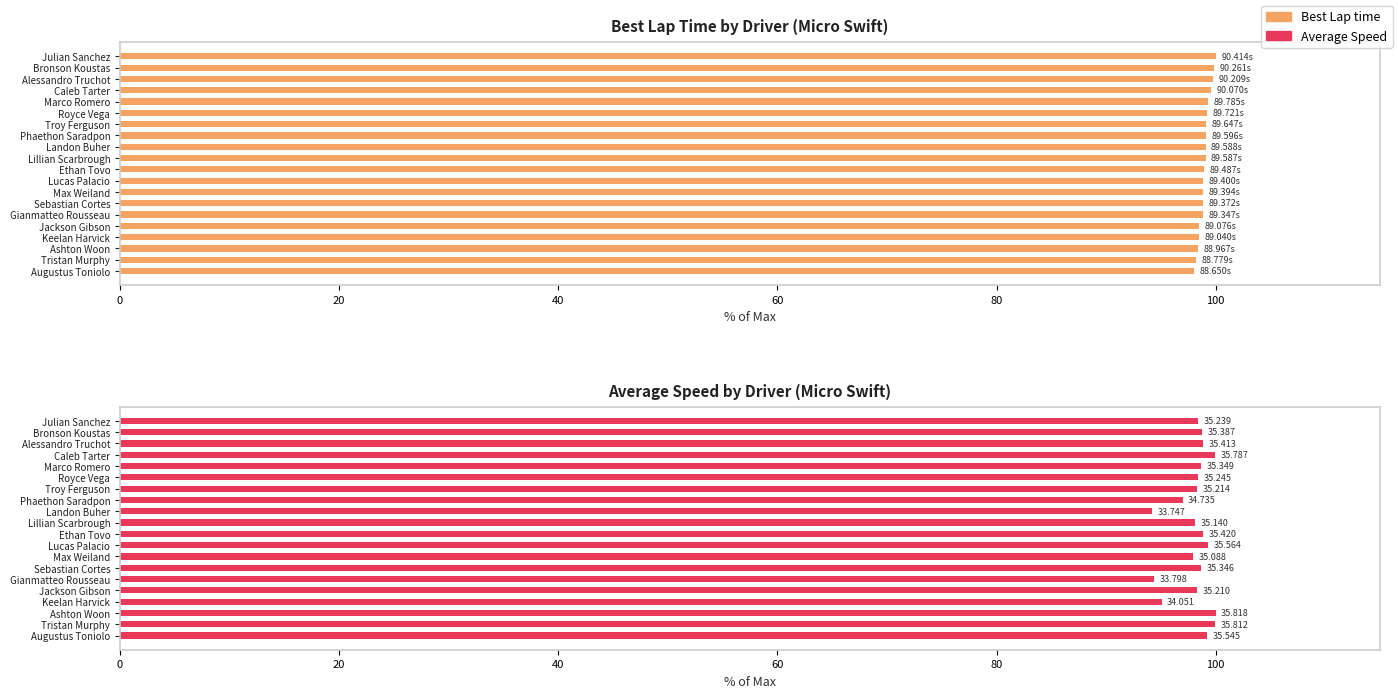

Does the chart contain stacked bars?

No